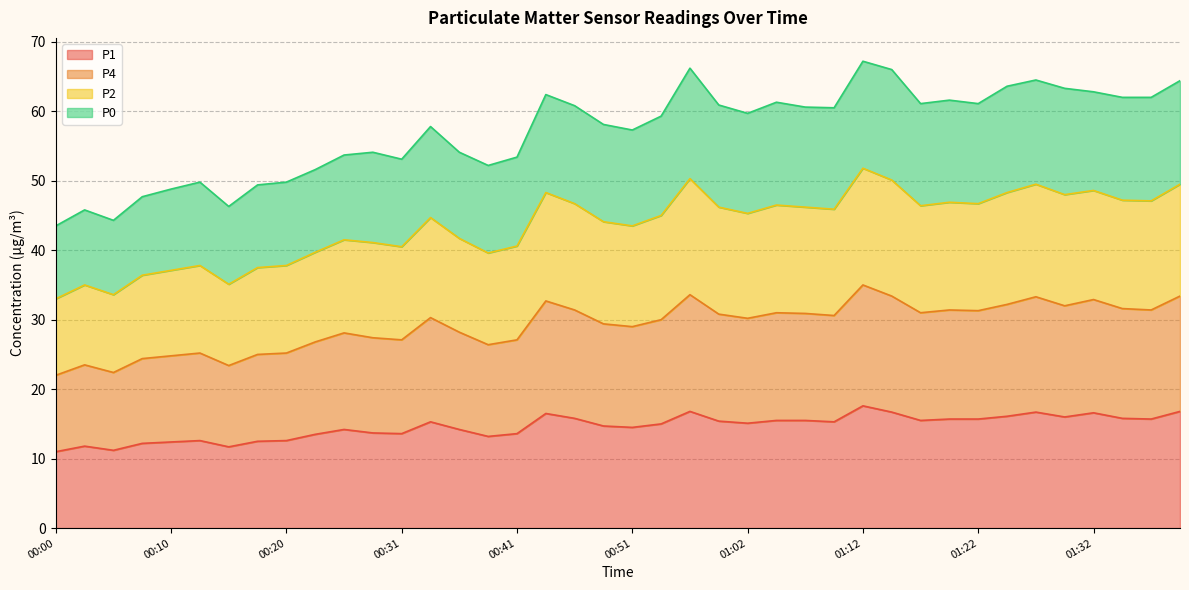

What is the lowest value of the P1 series?

11.0